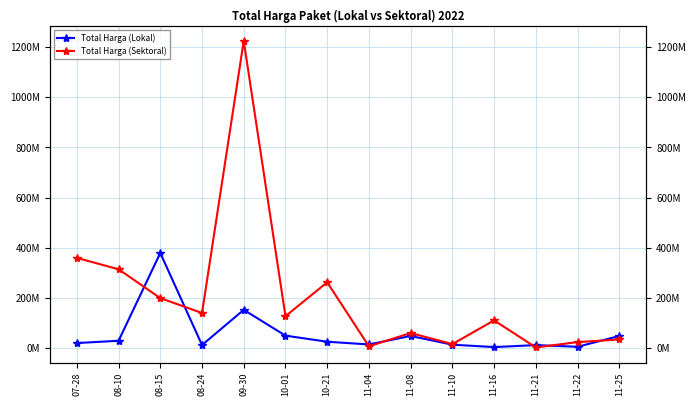

How many data points in Total Harga (Lokal) are less than 25200000?

7